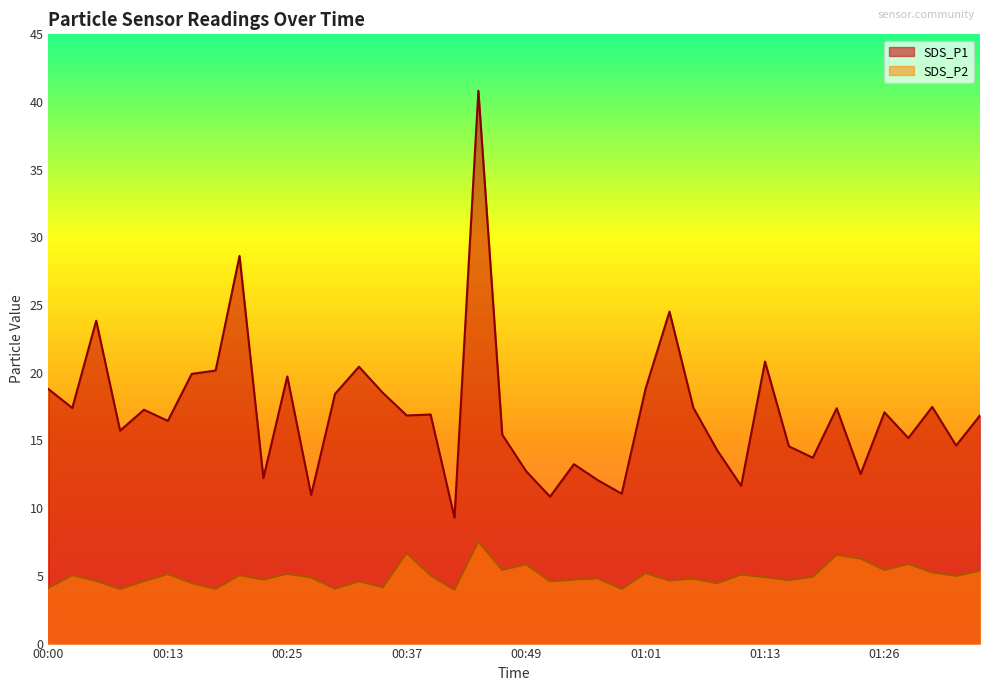

Which series has the largest total across all categories?

SDS_P1